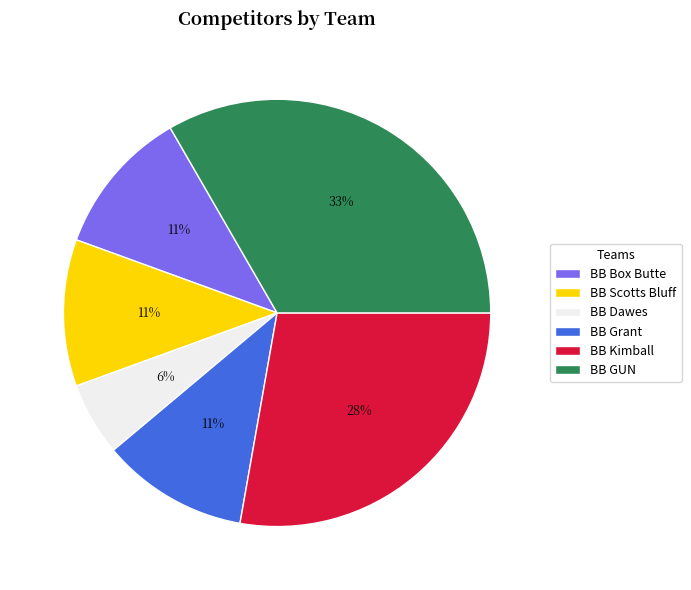

Combined, do BB Box Butte and BB Kimball account for over 50%?

No